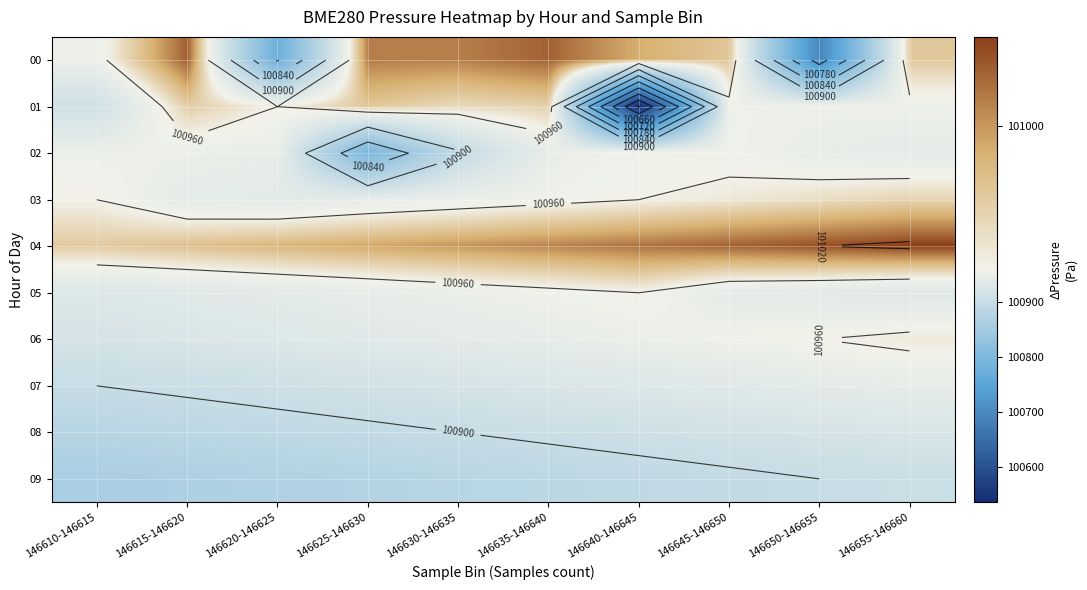

Which label corresponds to the largest value in the chart?

146655-146660